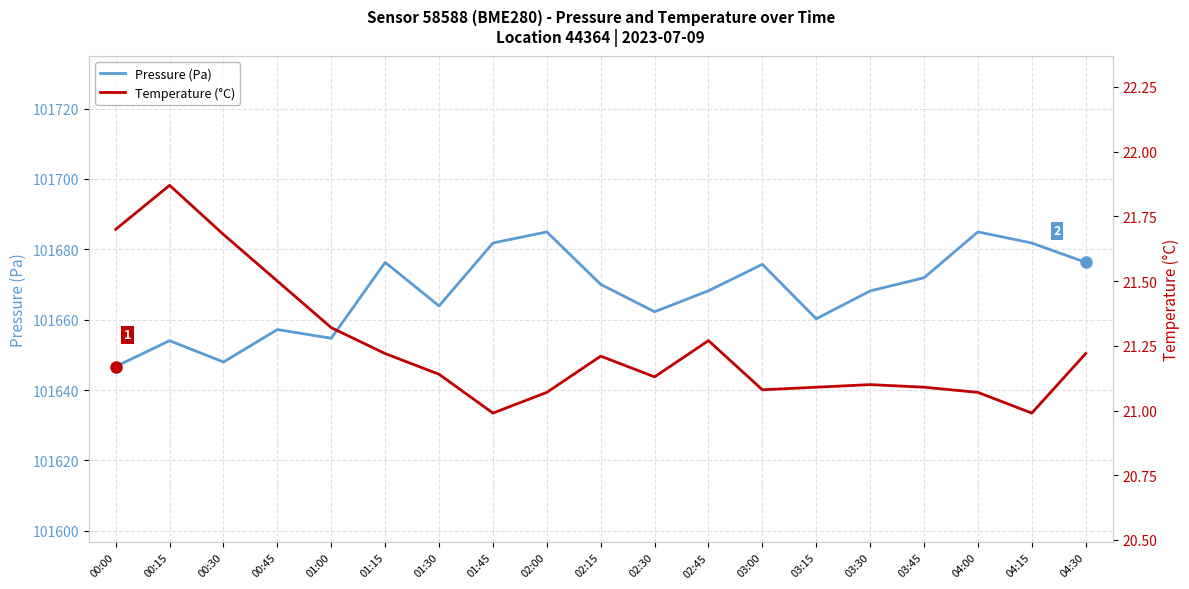

At how many categories does at least one series exceed 60290?

19